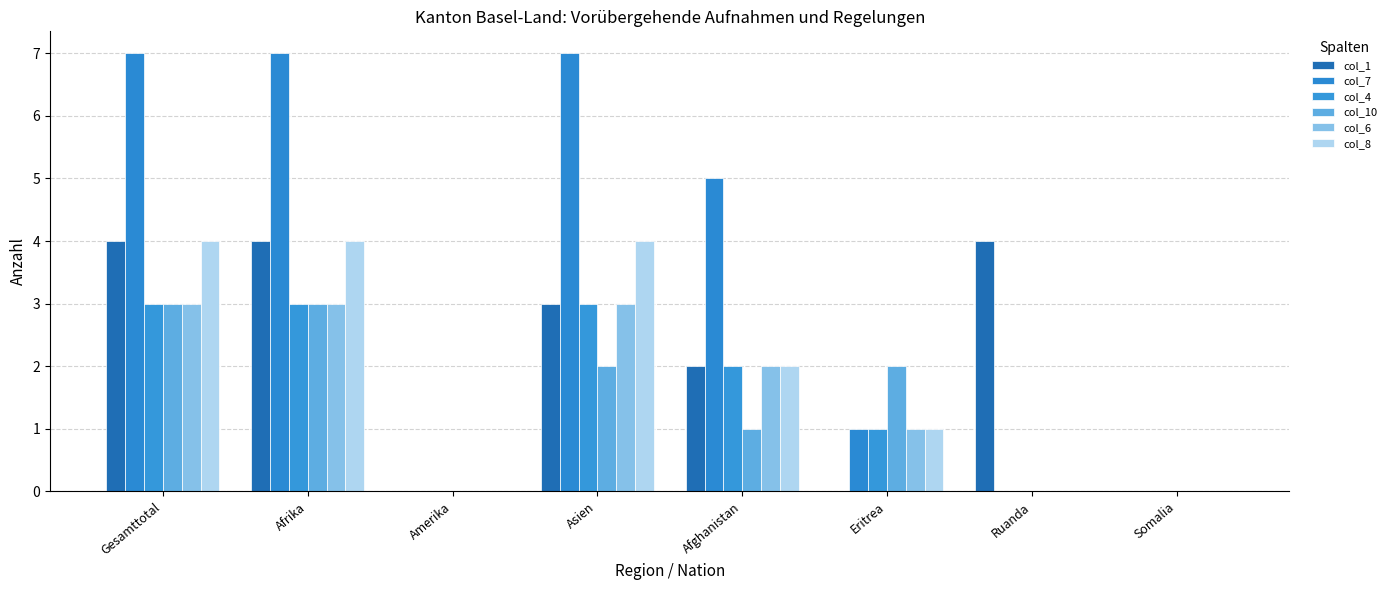

What is the approximate value of col_4 at Afrika?

3